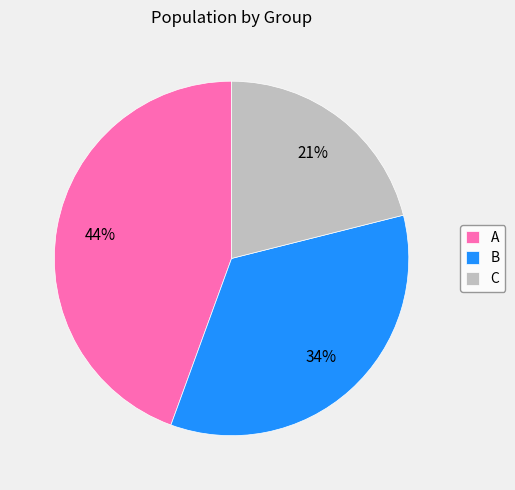

To the nearest percent, what is the difference between the largest and smallest slice percentages?

23%